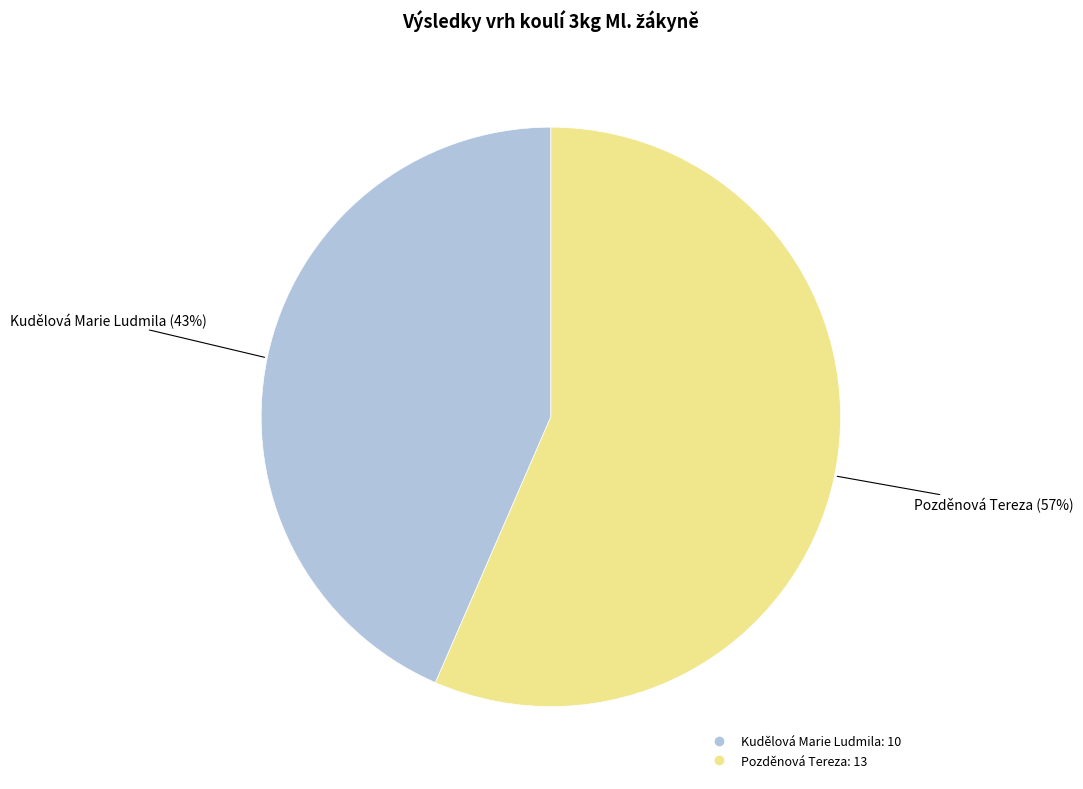

Which category has the smallest portion of the pie?

Kudělová Marie Ludmila